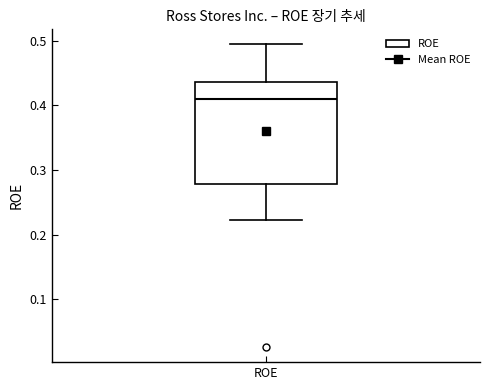

Where does the lower whisker of the box for ROE end on the y-axis? The values are not printed on the chart, so give them approximately, as read against the axis.

0.22